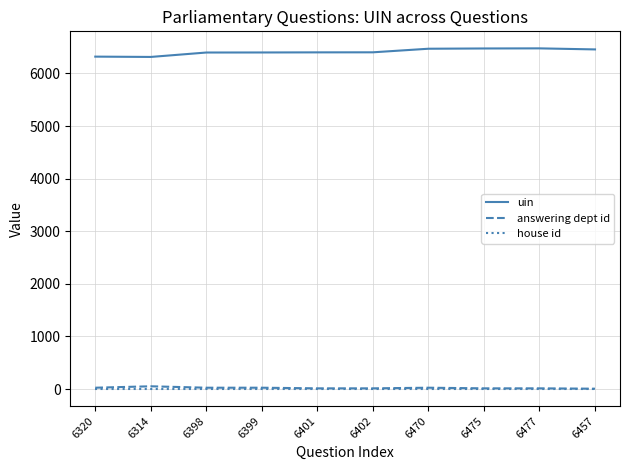

The uin series shows 6475 at 6475. True or false?

True